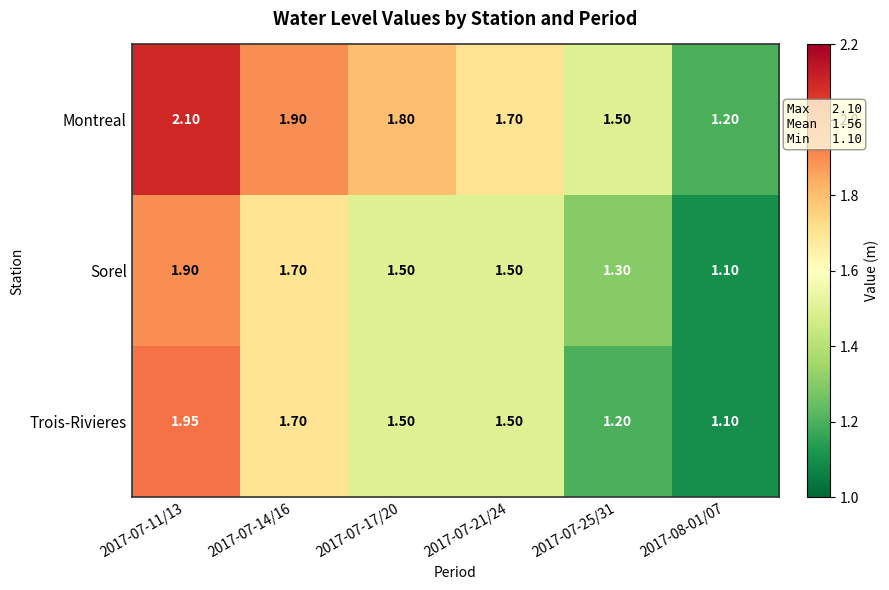

Which series has the largest range (max minus min)?

Montreal